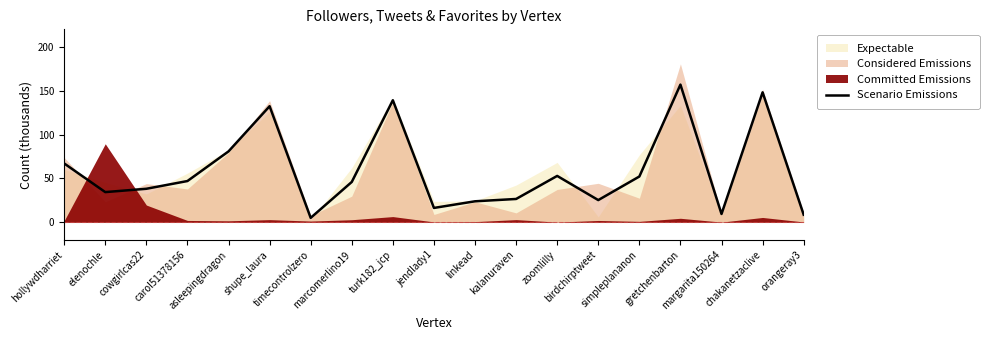

List the labels in order of value, smallest first.

timecontrolzero, orangeray3, margarita150264, jendlady1, linkead, birdchirptweet, kalanuraven, elenochle, cowgirlcas22, marcomerlino19, carol51378156, simpleplananon, zoomlilly, hollywdharriet, asleepingdragon, shupe_laura, turk182_jcp, chakanetzaclive, gretchenbarton